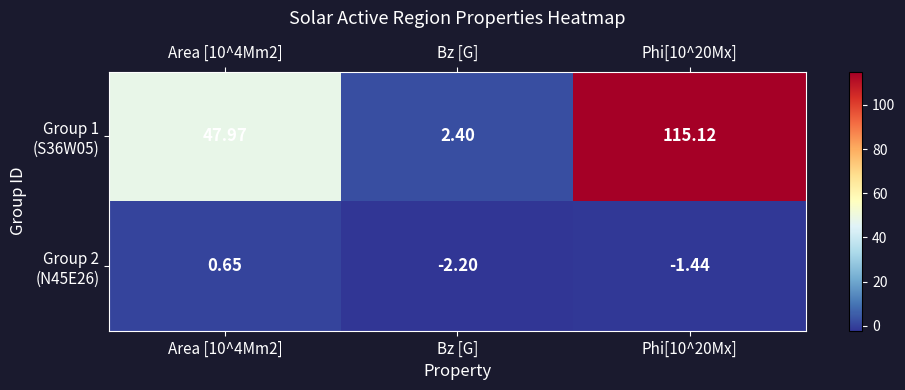

At which category does the chart reach its minimum across all series?

Bz [G]